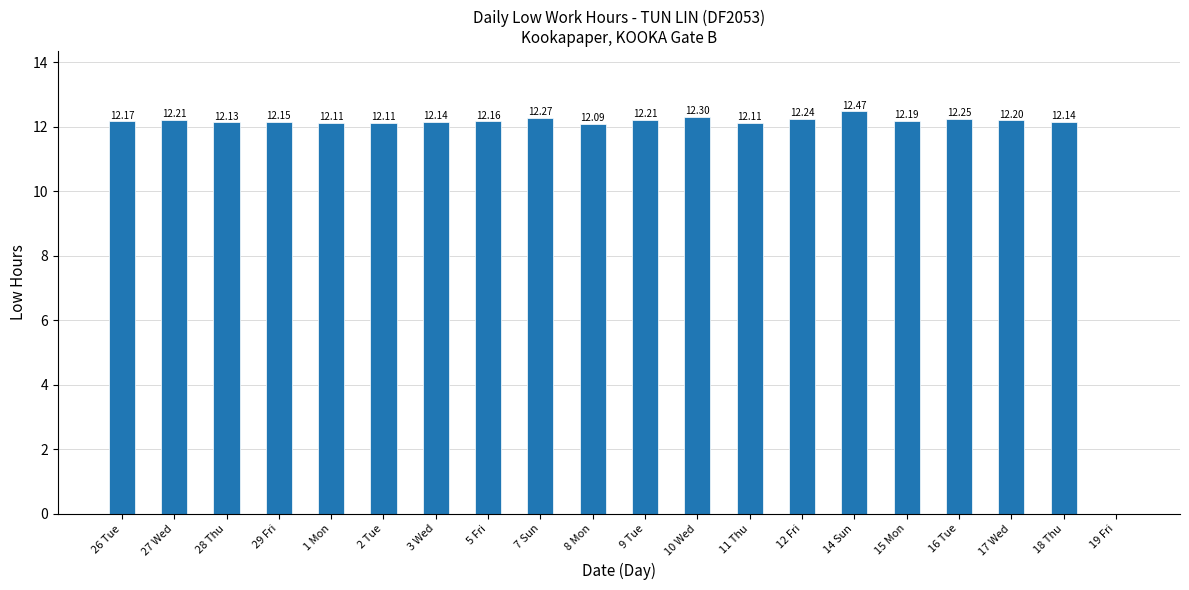

How many data points are above 12?

19